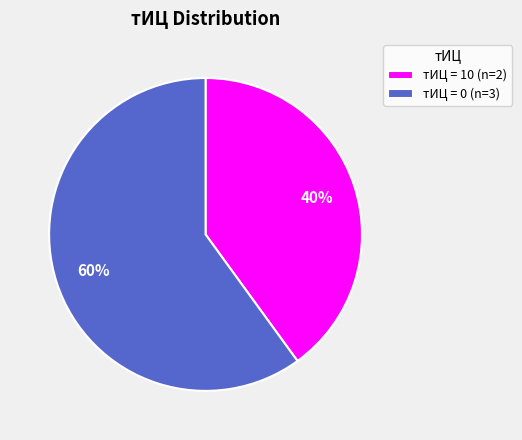

How many segments does this pie chart have?

2